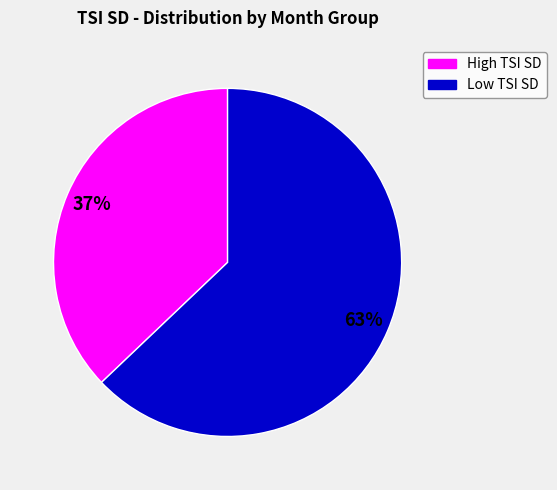

Is there a majority slice in this chart?

Yes